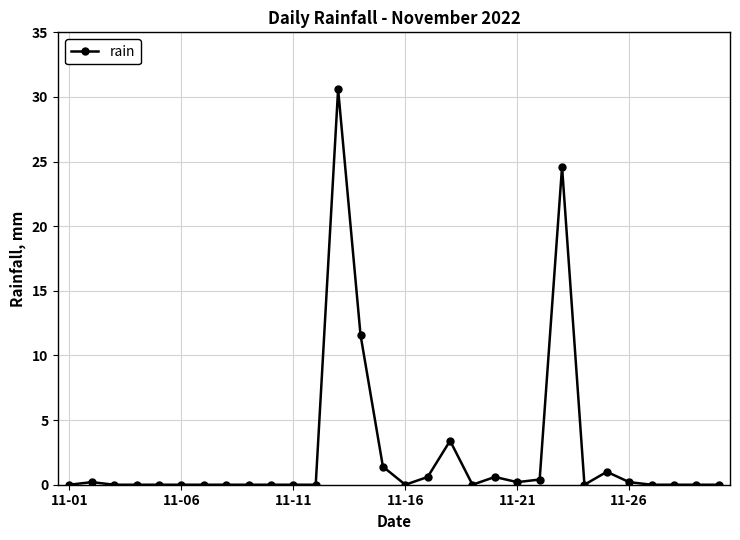

What is the sum of all values?

74.8